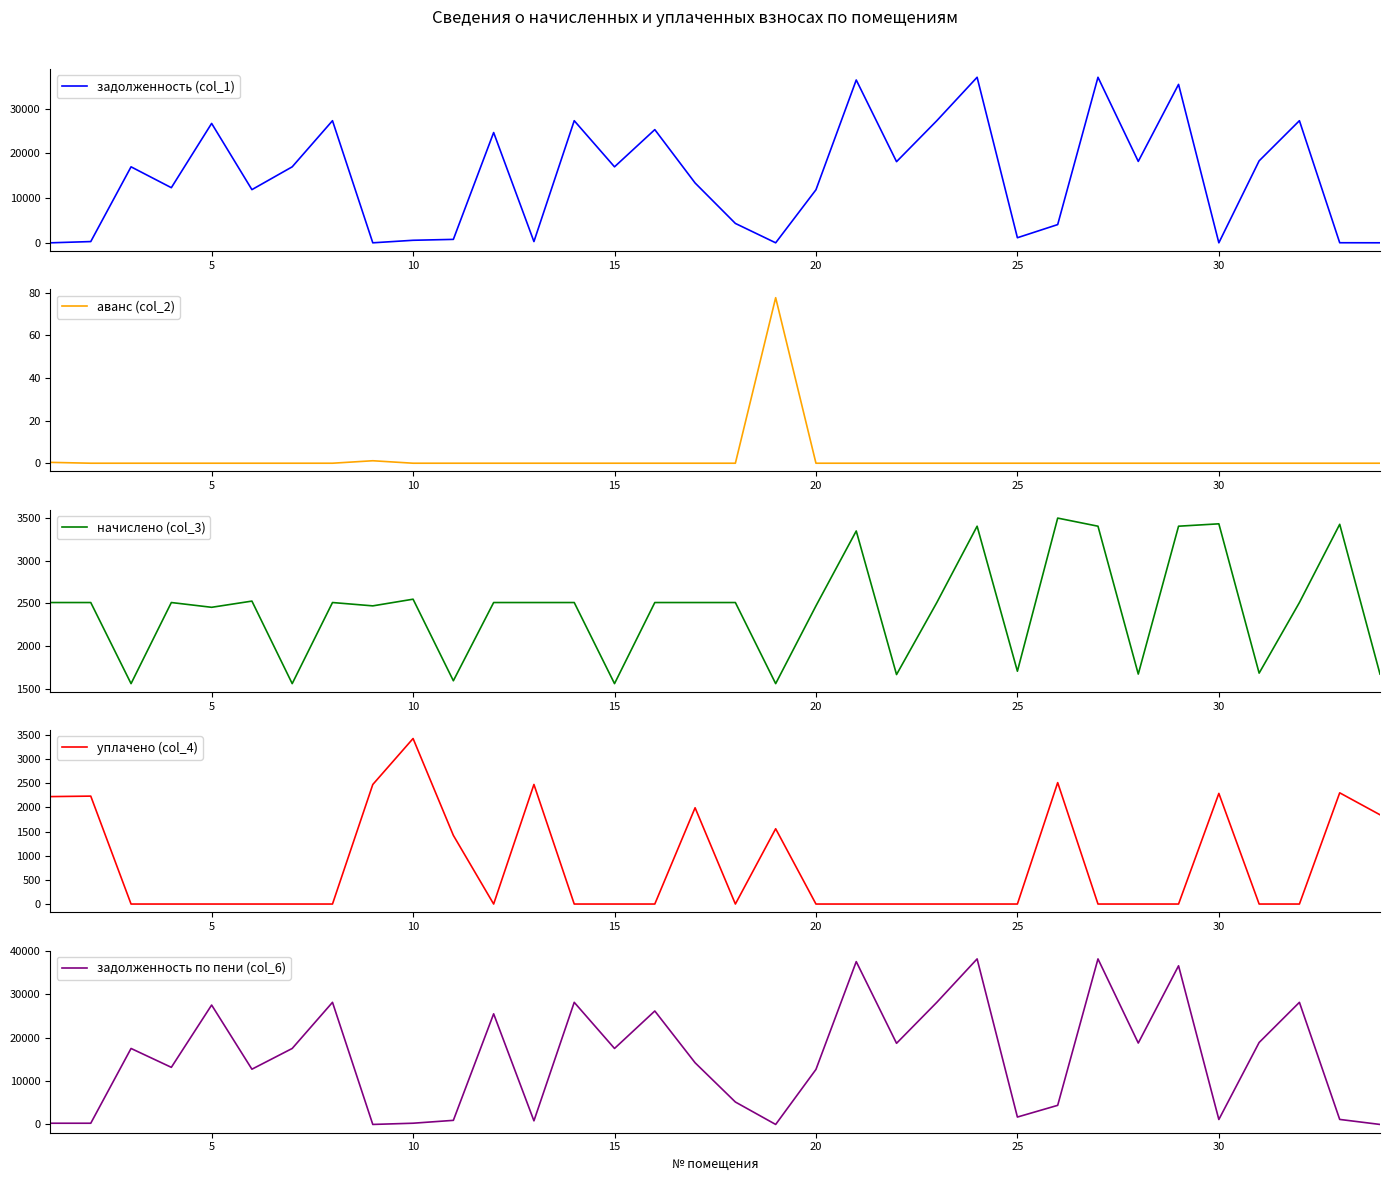

Reading left to right, extract all data points from this chart.

задолженность (col_1): 0.0	277.8	17011.7	12340.2	26732.6	11905.1	17011.7	27340.2	0.0	566.7	768.0	24688.2	279.0	27340.2	17011.7	25340.2	13395.0	4338.0	0.0	11872.2	36453.6	18166.2	27340.2	37061.2	1138.2	4079.9	37061.2	18226.8	35472.6	0.0	18348.4	27340.2	16.3	4.4
аванс (col_2): 0.4	0.0	0.0	0.0	0.0	0.0	0.0	0.0	1.2	0.0	0.0	0.0	0.0	0.0	0.0	0.0	0.0	0.0	77.6	0.0	0.0	0.0	0.0	0.0	0.0	0.0	0.0	0.0	0.0	0.0	0.0	0.0	0.0	0.0
начислено (col_3): 2511.0	2511.0	1562.4	2511.0	2455.2	2527.7	1562.4	2511.0	2471.9	2550.1	1595.9	2511.0	2511.0	2511.0	1562.4	2511.0	2511.0	2511.0	1562.4	2471.9	3348.0	1668.4	2511.0	3403.8	1707.5	3498.7	3403.8	1674.0	3403.8	3431.7	1685.2	2511.0	3426.1	1674.0
уплачено (col_4): 2222.0	2232.0	0.0	0.0	0.0	0.0	0.0	0.0	2472.0	3423.5	1419.9	0.0	2473.2	0.0	0.0	0.0	1991.0	0.0	1557.0	0.0	0.0	0.0	0.0	0.0	0.0	2511.0	0.0	0.0	0.0	2288.0	0.0	0.0	2300.0	1846.0
задолженность по пени (col_6): 278.6	277.8	17532.5	13177.2	27551.0	12747.7	17532.5	28177.2	0.0	283.3	945.4	25525.2	837.0	28177.2	17532.5	26177.2	14232.0	5175.0	0.0	12696.2	37569.6	18722.3	28177.2	38195.8	1707.4	4409.2	38195.8	18784.8	36607.2	1143.9	18910.1	28177.2	1158.3	0.0